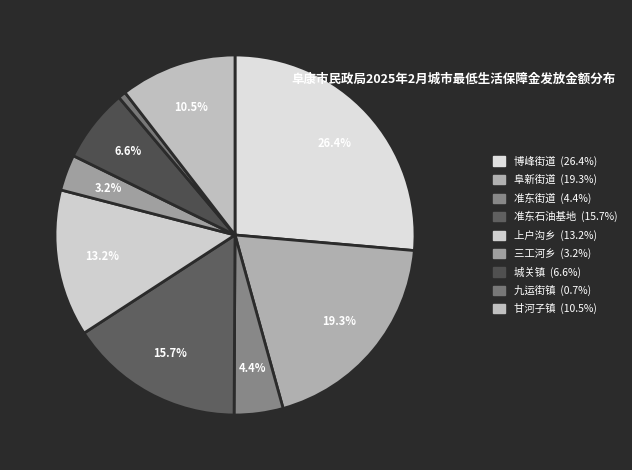

How many slices are in this pie chart?

9